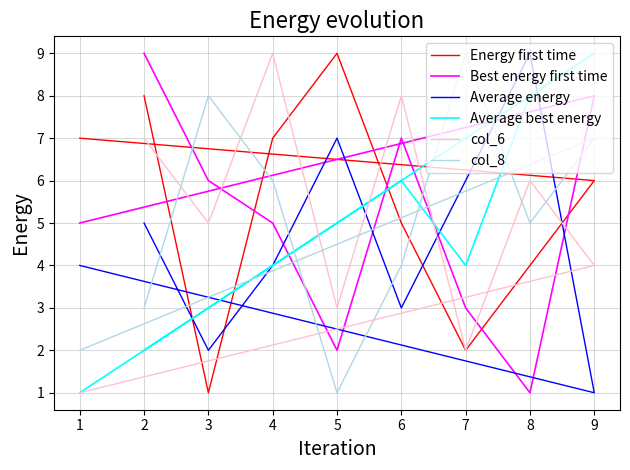

How many categories are shown in the chart?

9